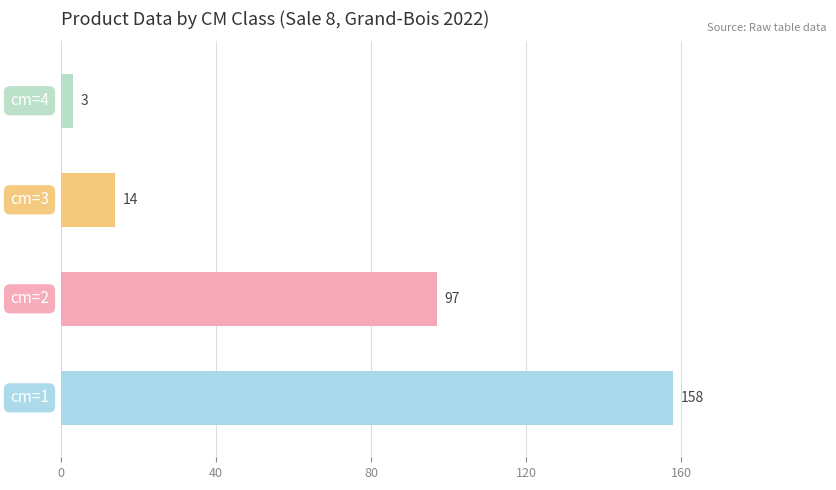

Reading bottom to top, extract all data points from this chart.

158	97	14	3